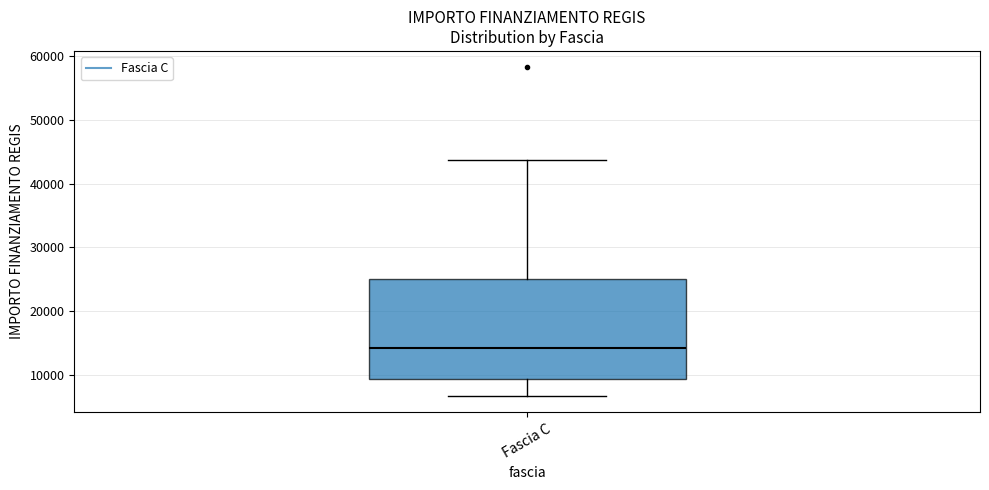

Read this box plot against the y-axis: the position of the median line, the range covered by the box, and the ends of both whiskers. The values are not printed on the chart, so give them approximately, as read against the axis.

median 14000, box 9000 to 25000, whiskers 7000 to 44000